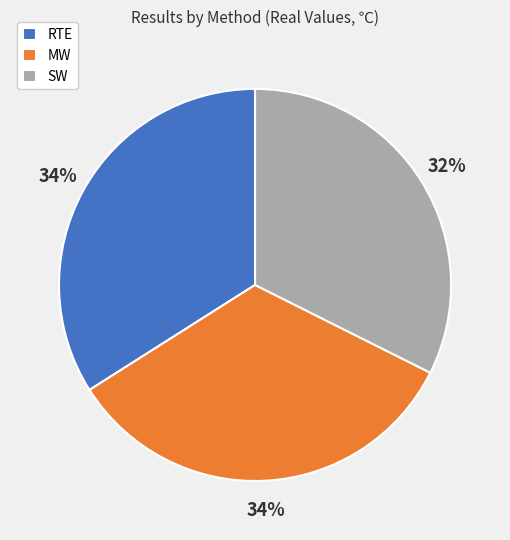

Which has a higher value, RTE or SW?

RTE